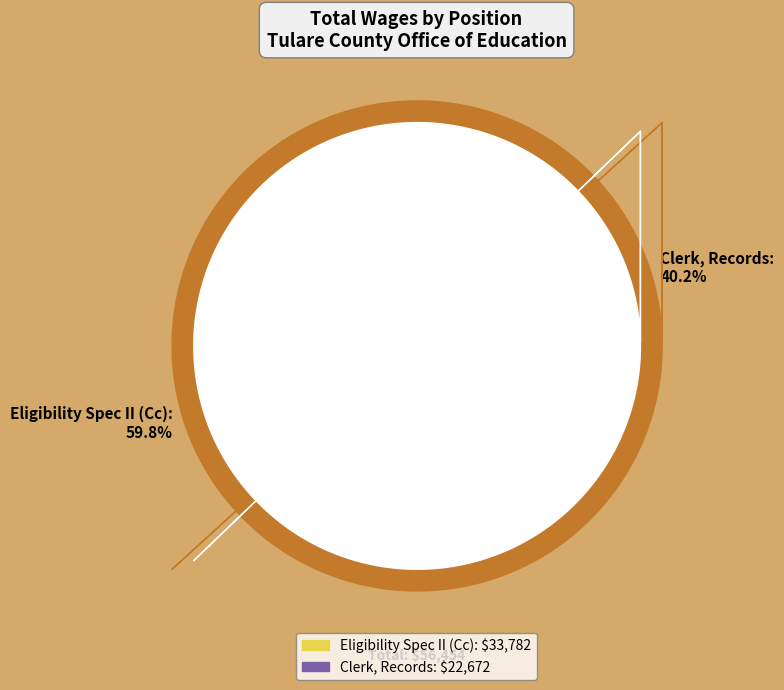

What percentage do Clerk, Records and Eligibility Spec II (Cc) together represent?

100.0%